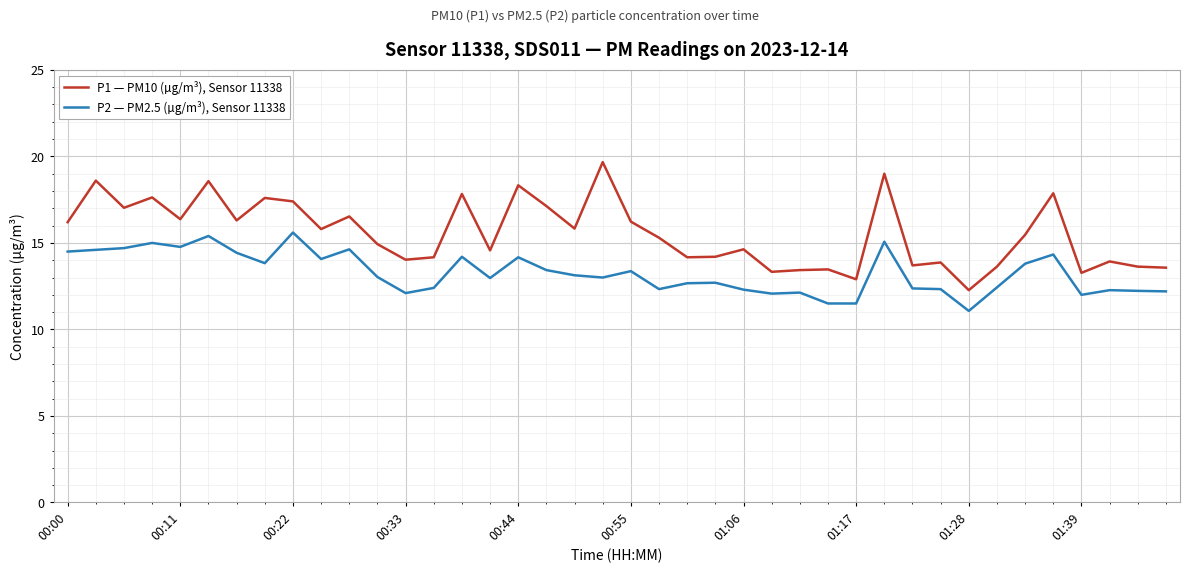

Which series has the largest total across all categories?

P1 — PM10 (µg/m³), Sensor 11338